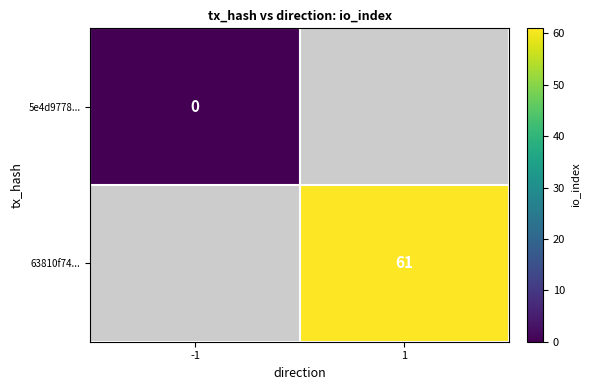

How many series are shown in this chart?

2